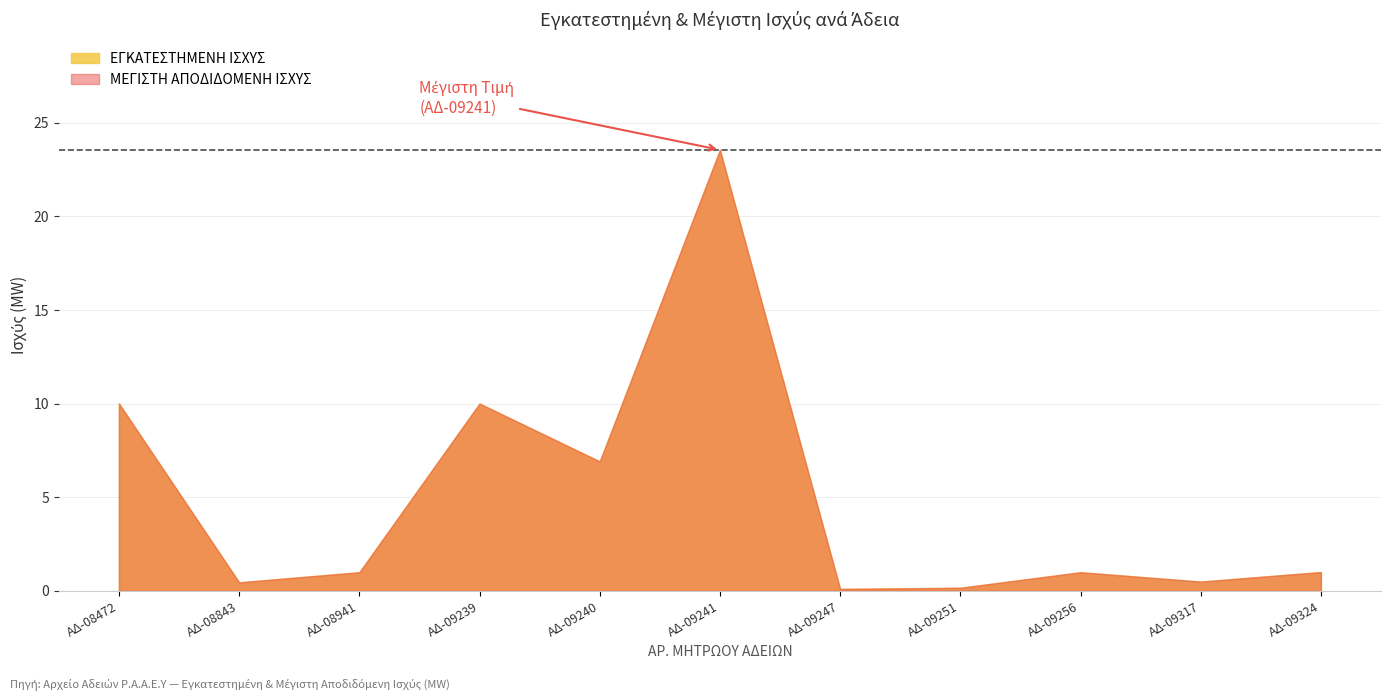

True or false: ΕΓΚΑΤΕΣΤΗΜΕΝΗ ΙΣΧΥΣ has more than 0 points higher than both neighbors.

True